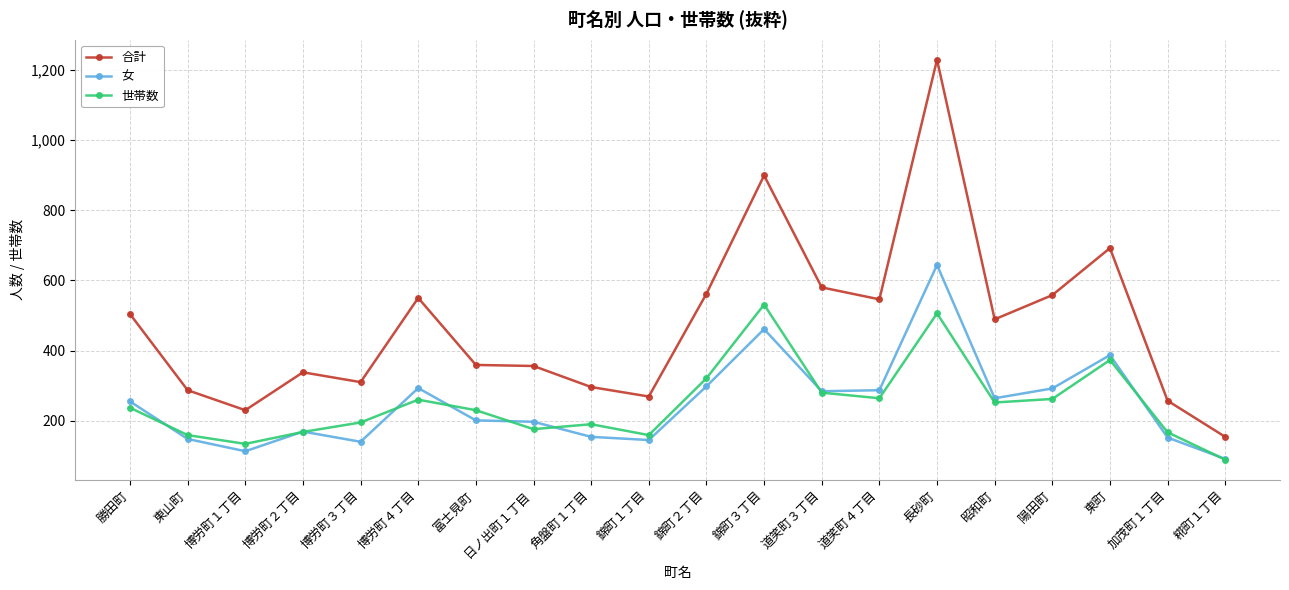

At how many categories does at least one series exceed 612?

3